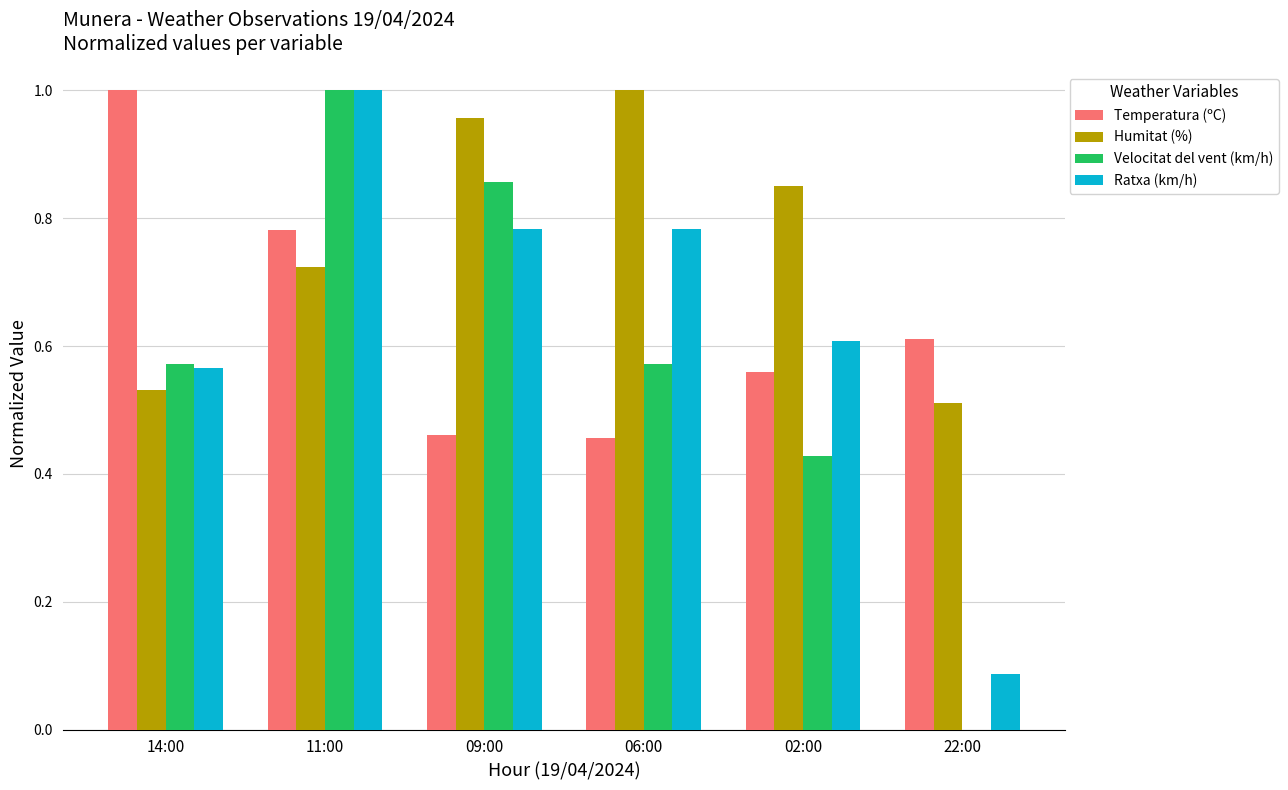

The Ratxa (km/h) series shows 0.3 at 02:00. True or false?

False